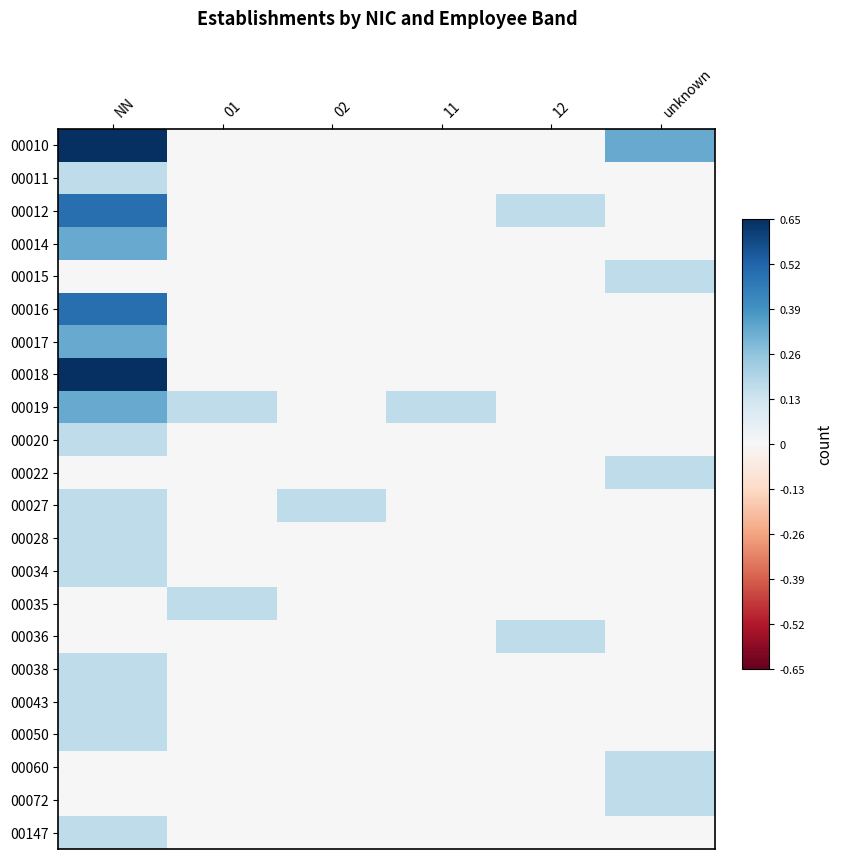

Rank the series at 01 from lowest to highest value.

00010, 00011, 00012, 00014, 00015, 00016, 00017, 00018, 00020, 00022, 00027, 00028, 00034, 00036, 00038, 00043, 00050, 00060, 00072, 00147, 00019, 00035